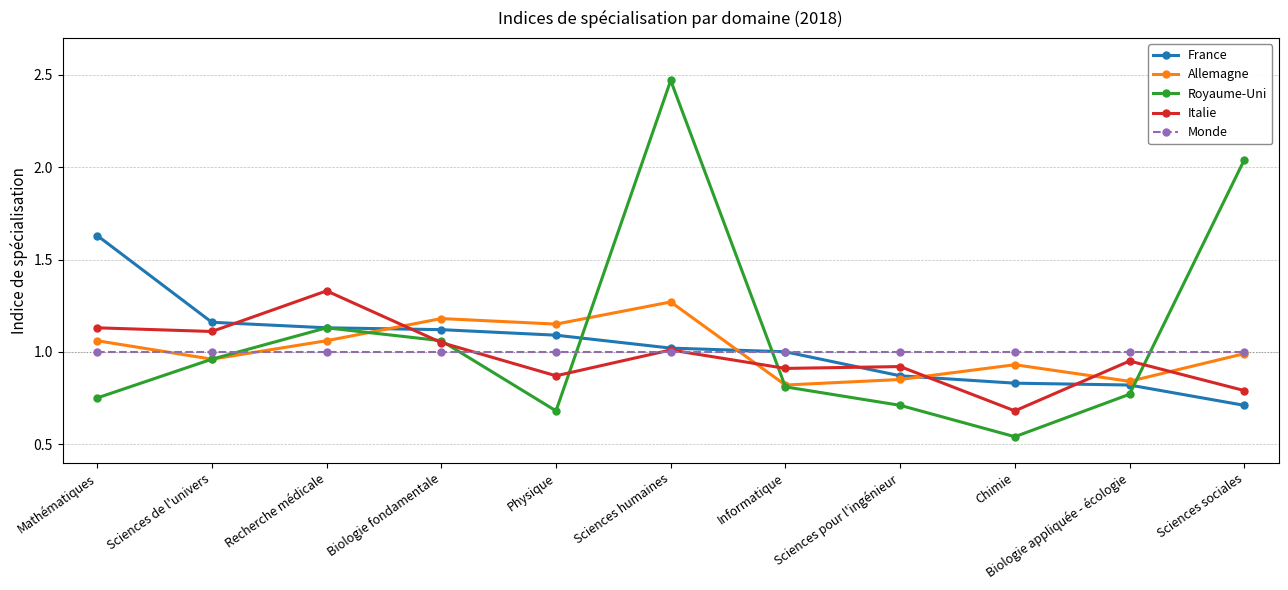

At which category does the chart reach its minimum across all series?

Chimie